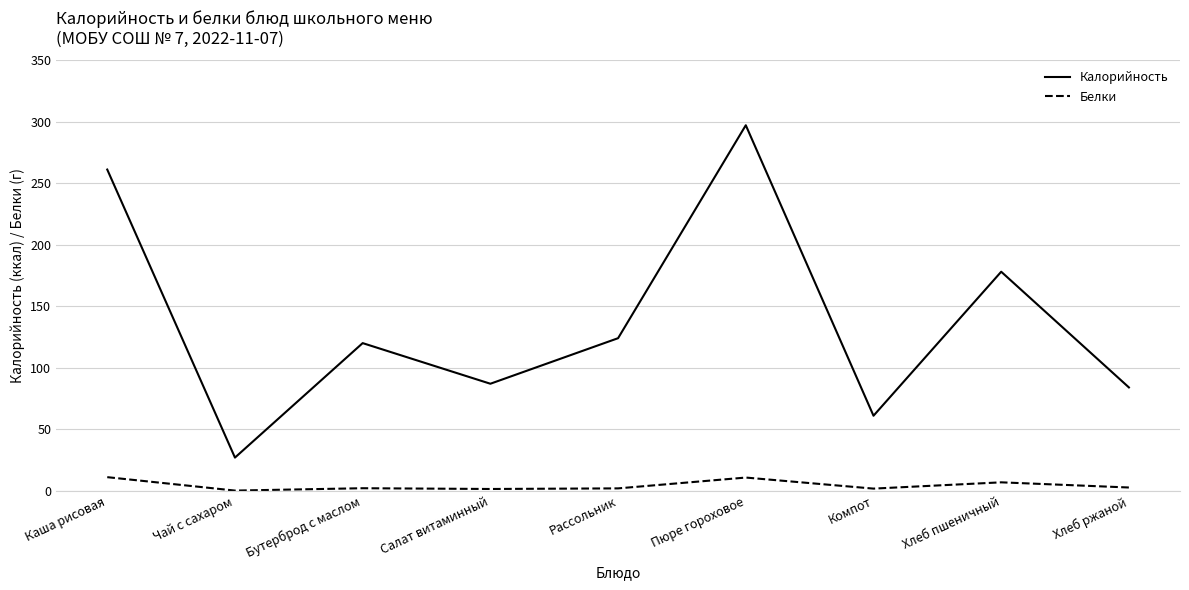

Rank the series by their average value, from lowest to highest.

Белки, Калорийность